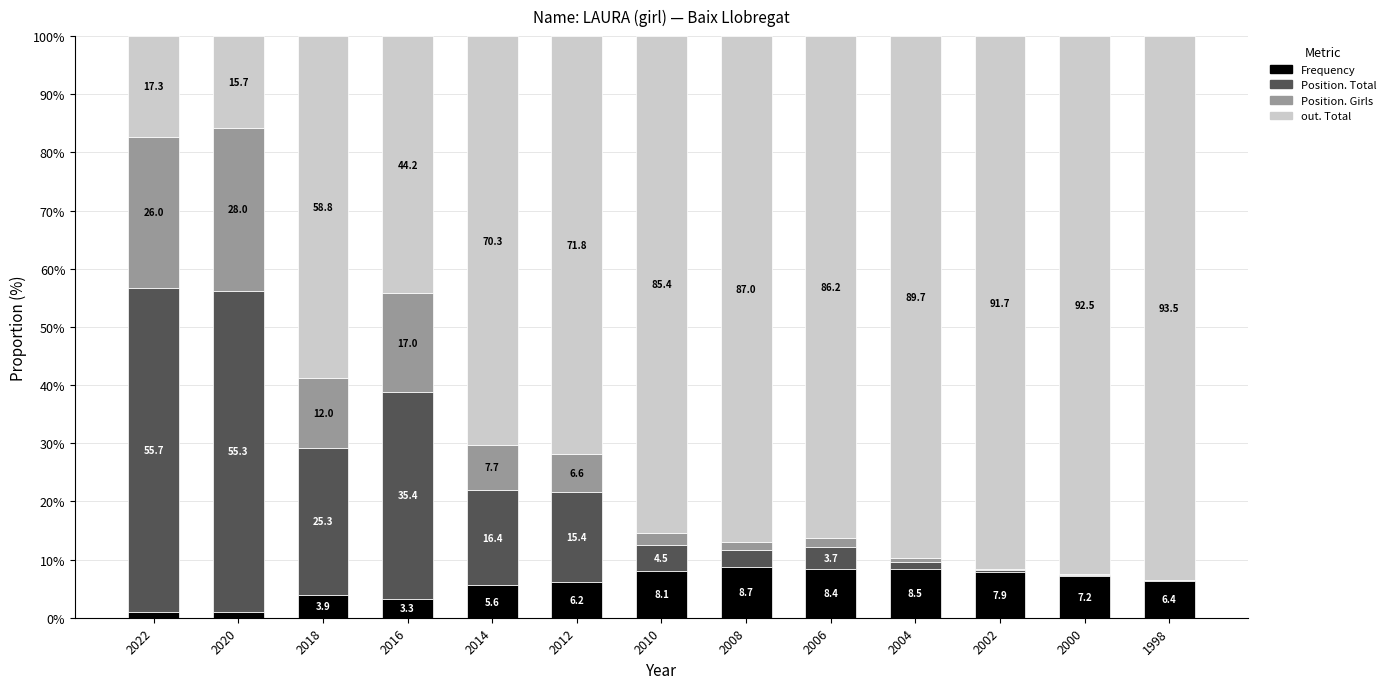

Is it true that Frequency equals 8.7 at 2008?

True